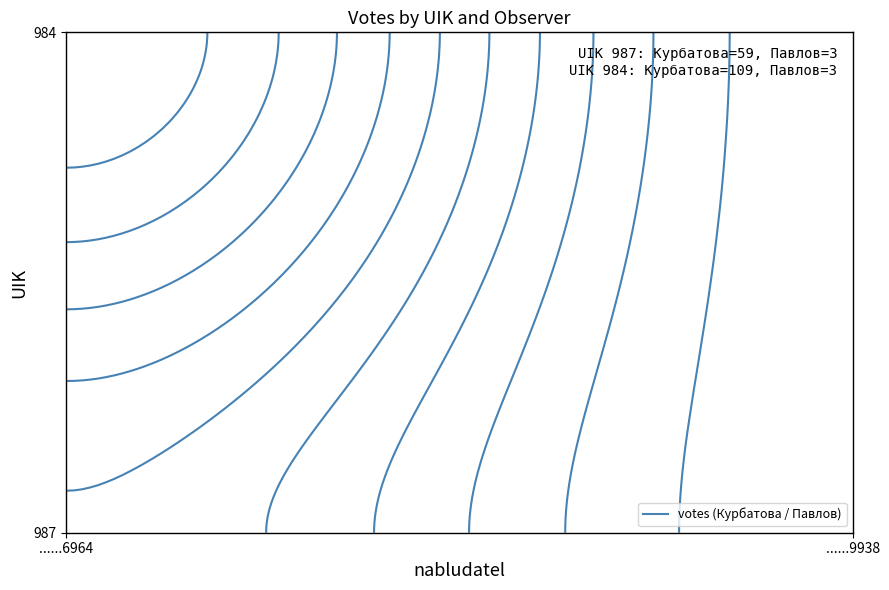

Reading right to left, extract all data points from this chart.

987: 3	59
984: 3	109